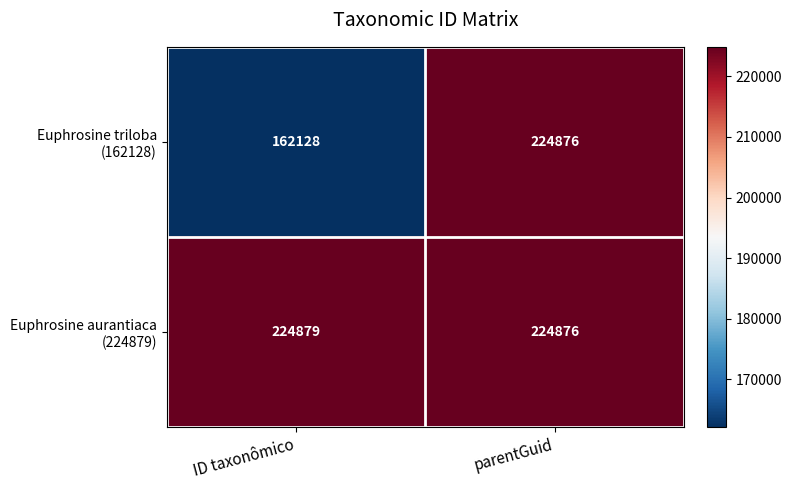

What is the smallest value displayed?

162128